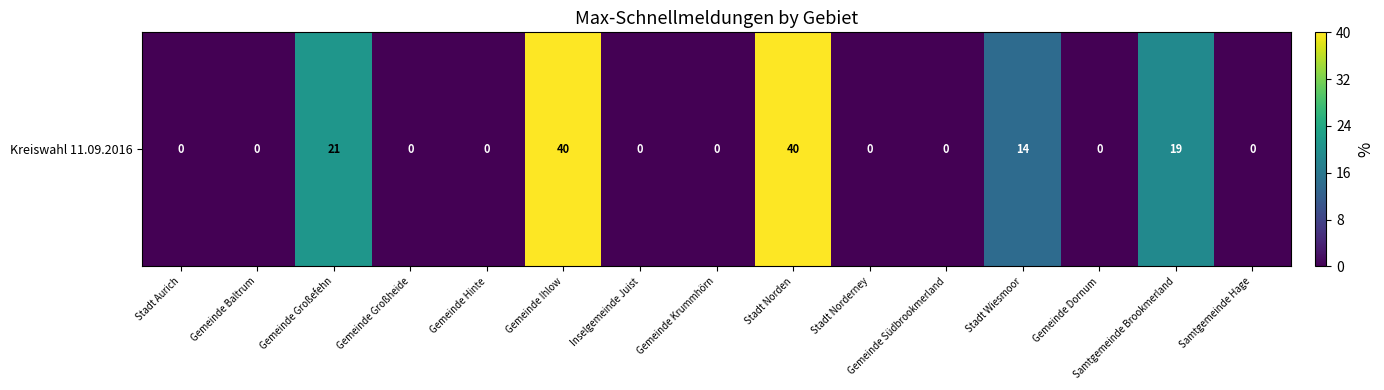

Reading right to left, transcribe all the data shown in this chart.

Samtgemeinde Hage=0	Samtgemeinde Brookmerland=19	Gemeinde Dornum=0	Stadt Wiesmoor=14	Gemeinde Südbrookmerland=0	Stadt Norderney=0	Stadt Norden=40	Gemeinde Krummhörn=0	Inselgemeinde Juist=0	Gemeinde Ihlow=40	Gemeinde Hinte=0	Gemeinde Großheide=0	Gemeinde Großefehn=21	Gemeinde Baltrum=0	Stadt Aurich=0